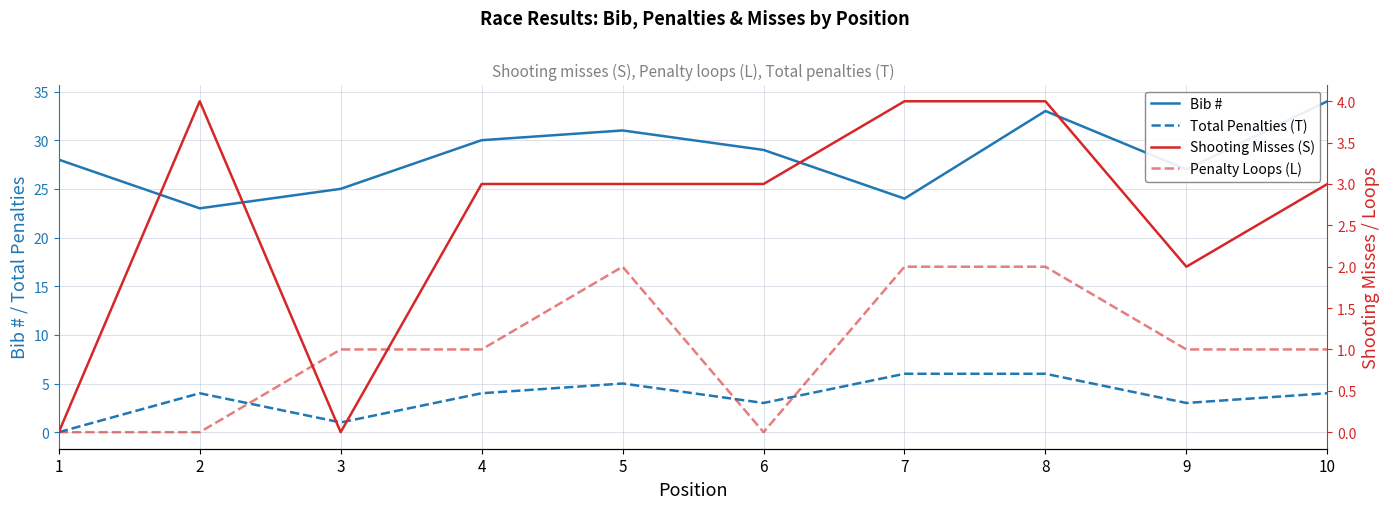

Does the chart have visible grid lines?

Yes